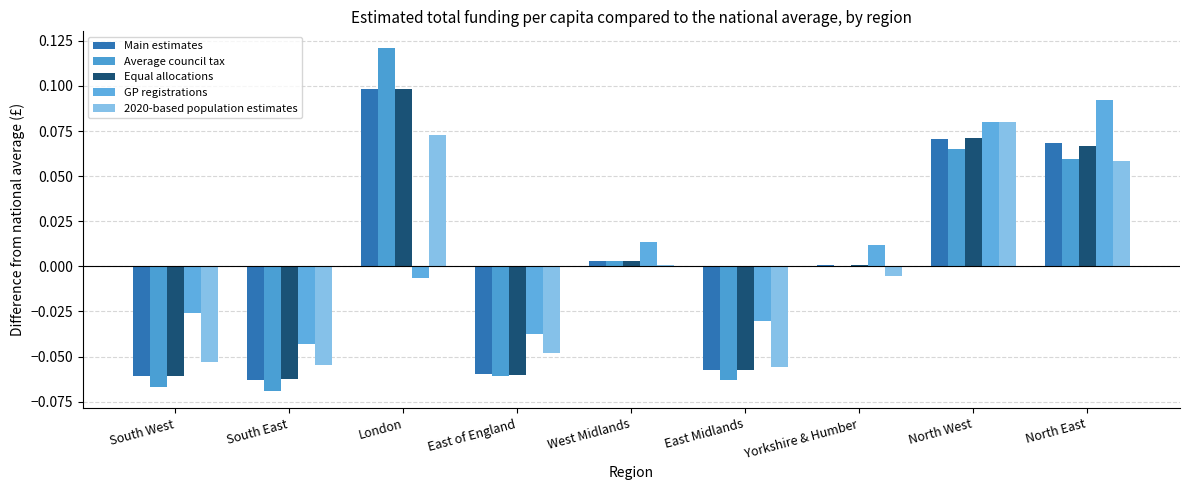

How many values in the GP registrations series exceed 0?

4